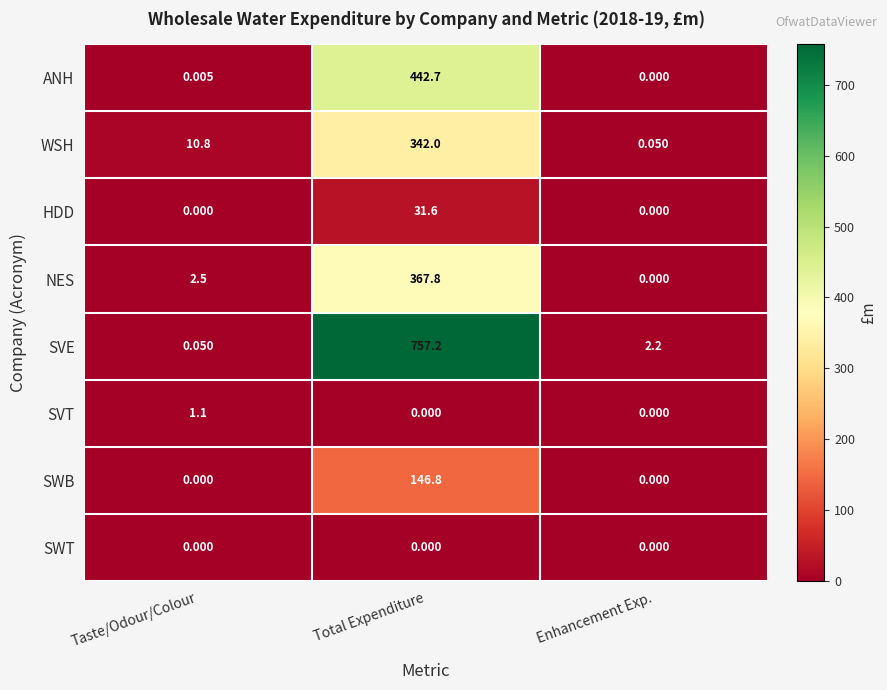

Which series has the largest total across all categories?

SVE